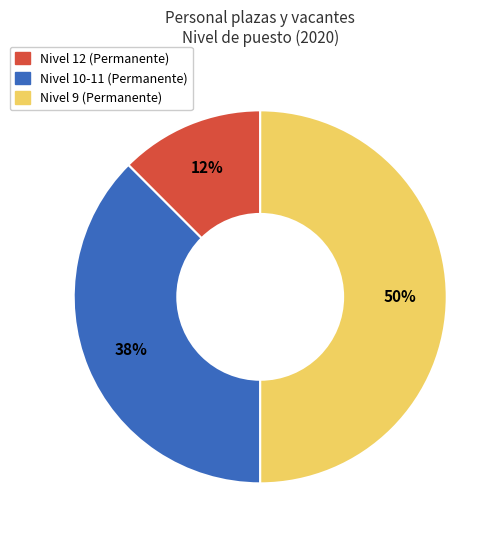

To the nearest percent, what is the average slice percentage?

33%